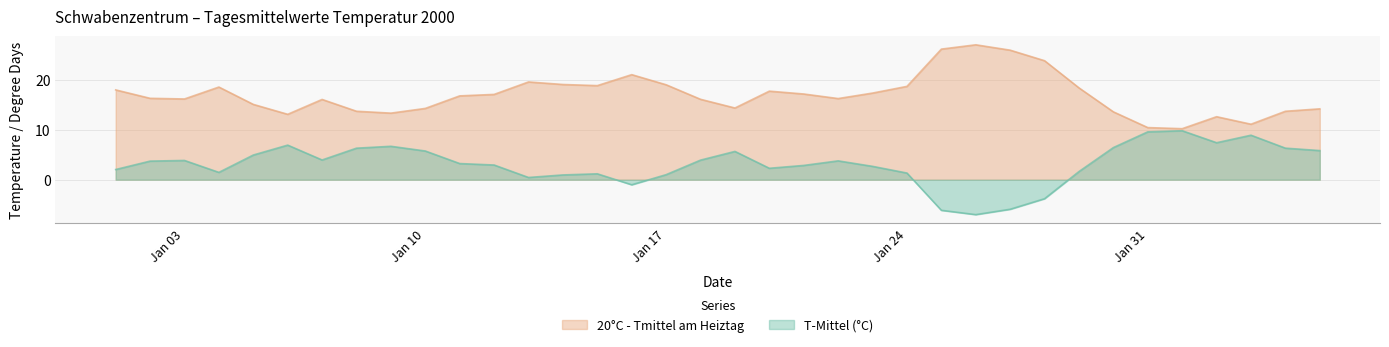

The T-Mittel (°C) series shows 6.8 at Jan 03. True or false?

False